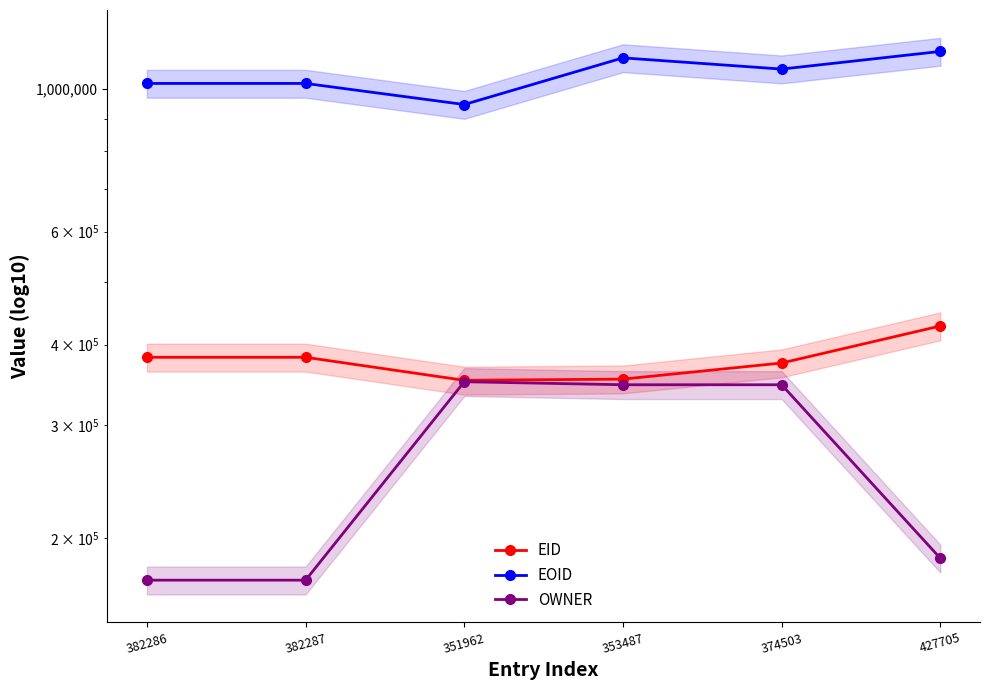

Which series has the widest spread of values?

EOID